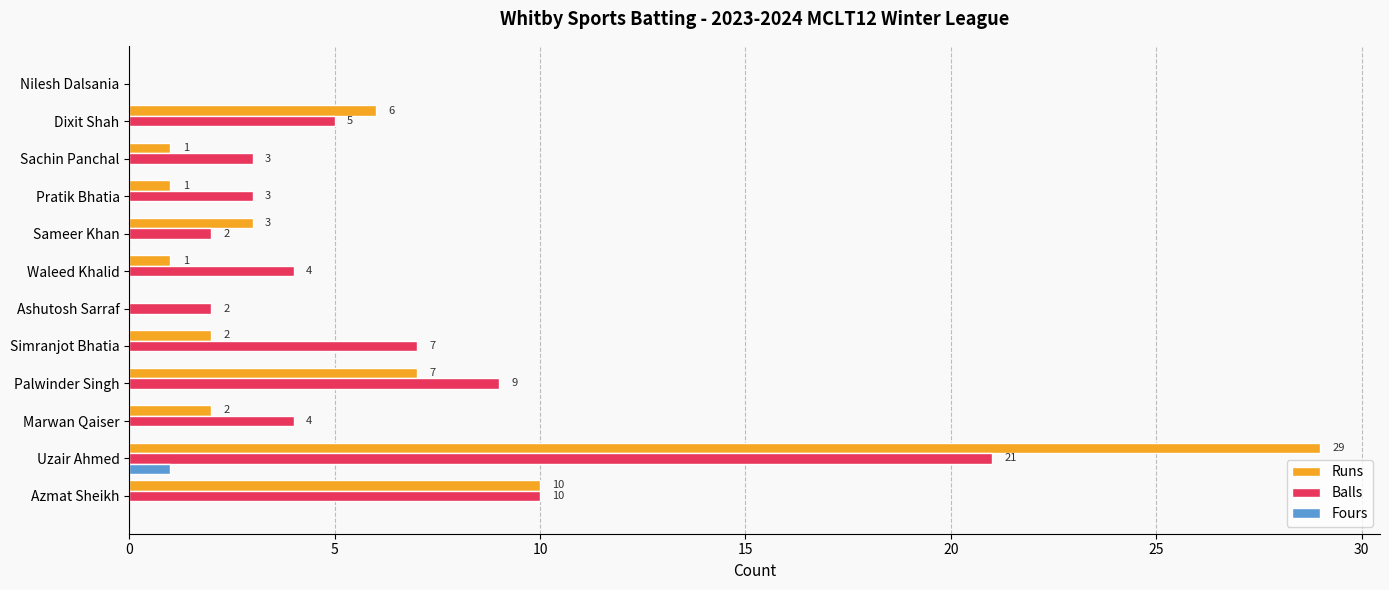

The value of Balls at Azmat Sheikh is 5. True or false?

False